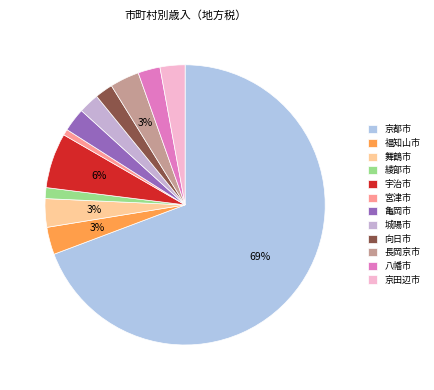

How many segments does this pie chart have?

12